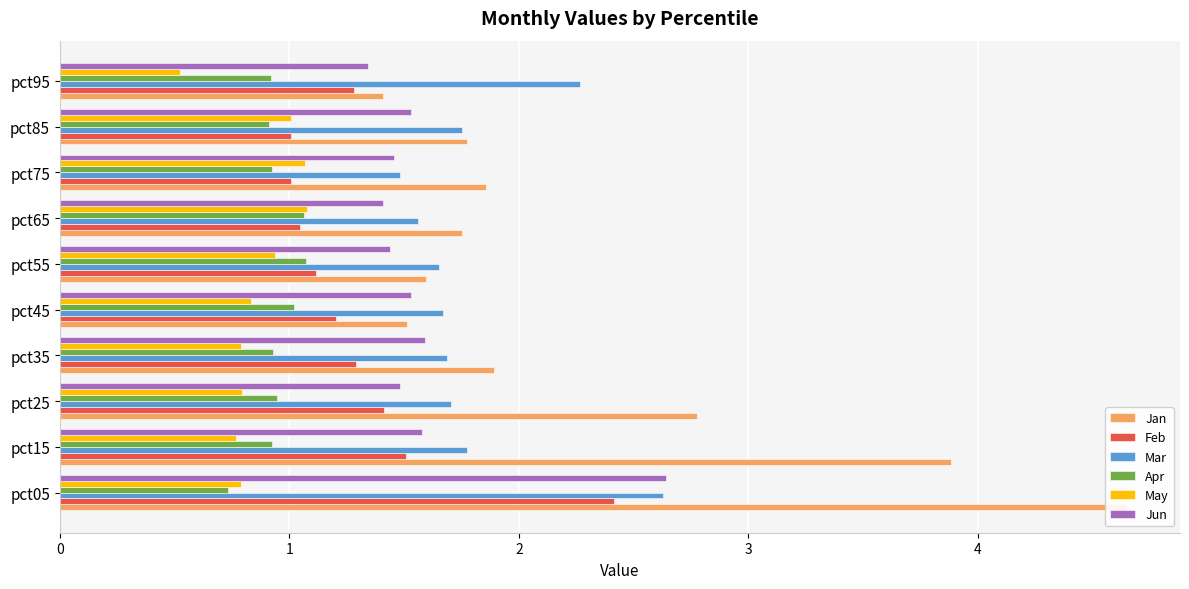

How many distinct data groups are displayed?

6